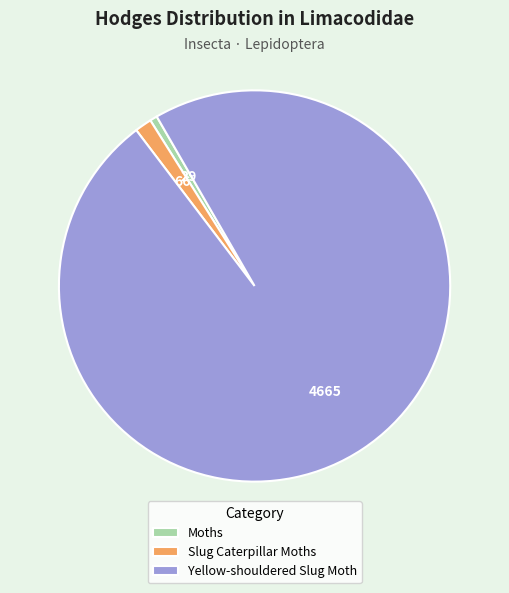

Which has a higher value, Yellow-shouldered Slug Moth or Slug Caterpillar Moths?

Yellow-shouldered Slug Moth